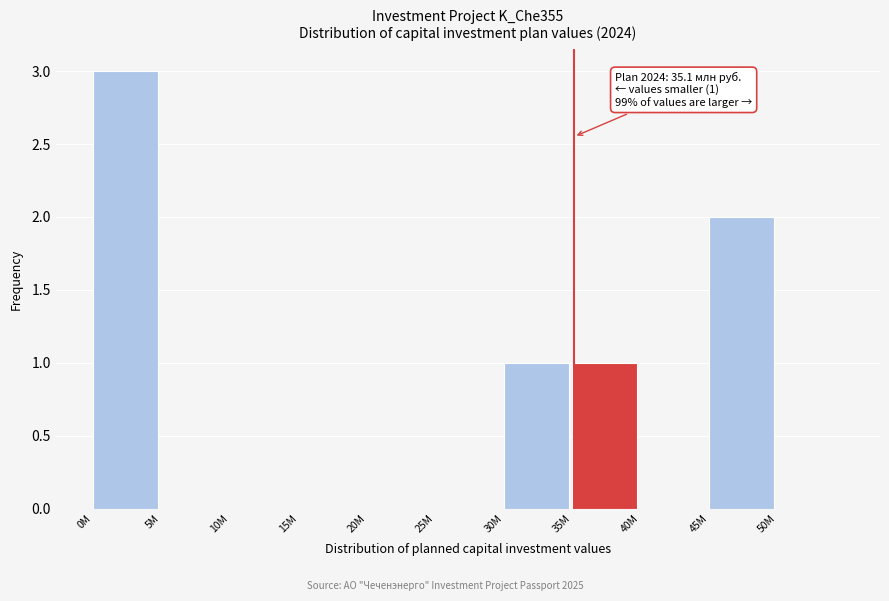

Reading right to left, list all the values displayed in this chart.

50M=0	45M=2	40M=0	35M=1	30M=1	25M=0	20M=0	15M=0	10M=0	5M=0	0M=3